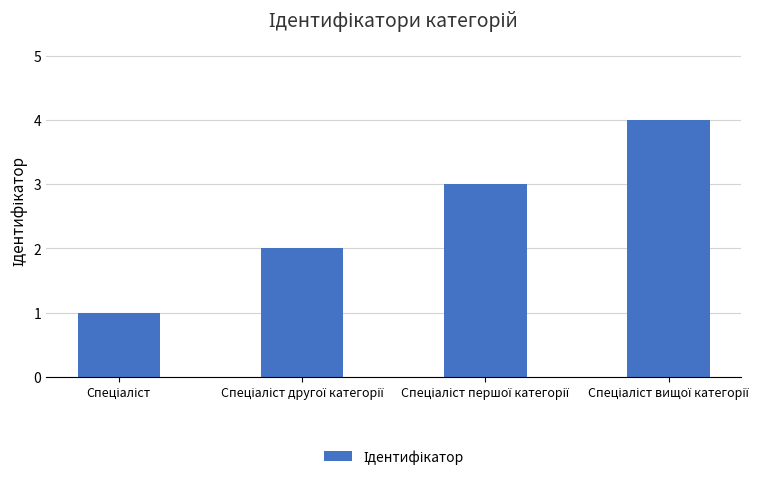

What is the maximum value shown in the chart?

4